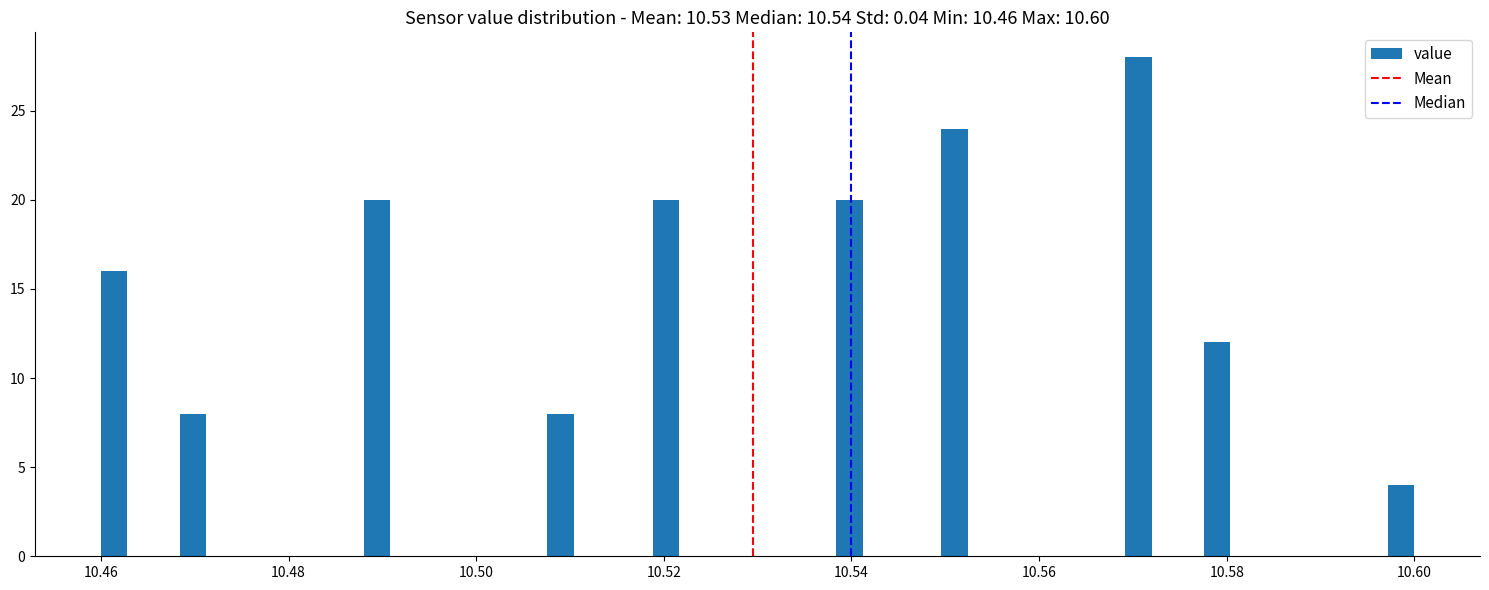

Read against the x-axis, roughly where is the centre of the tallest bar?

10.570